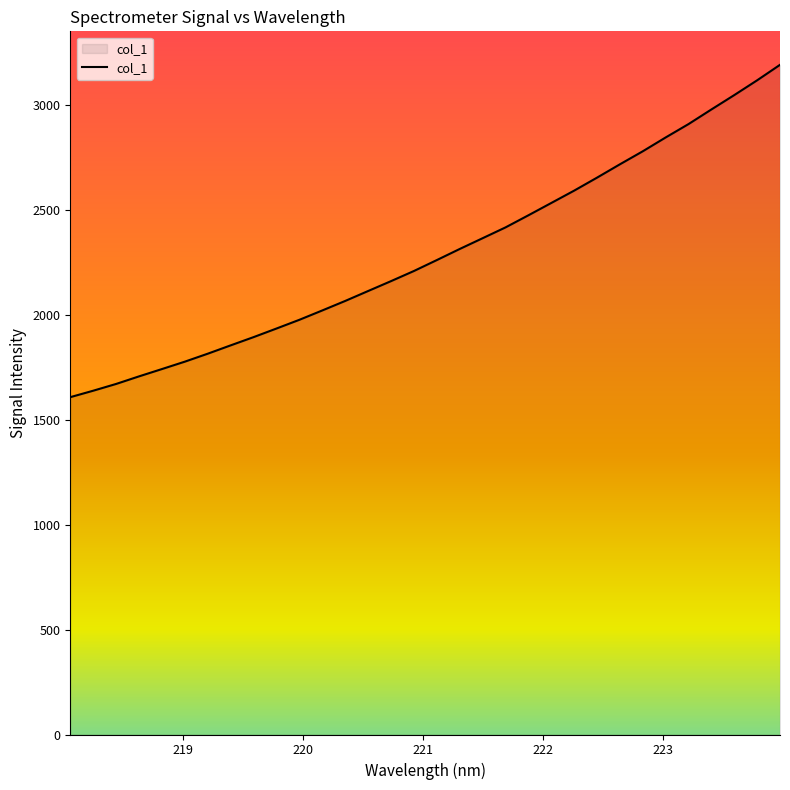

What is the maximum value shown in the chart?

3190.4